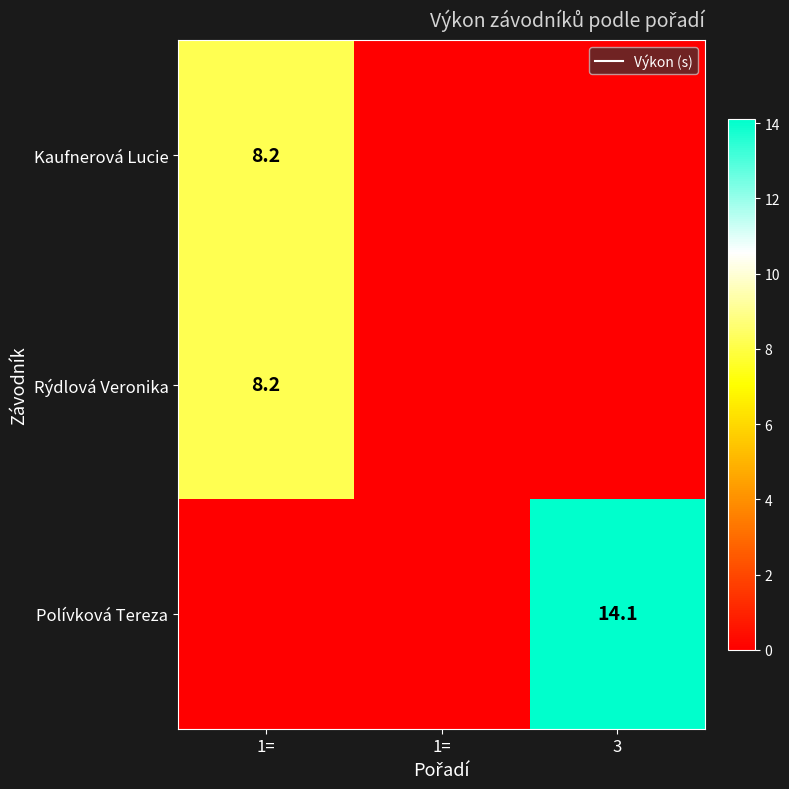

True or false: Kaufnerová Lucie has a value of -3.4 at 1=.

False